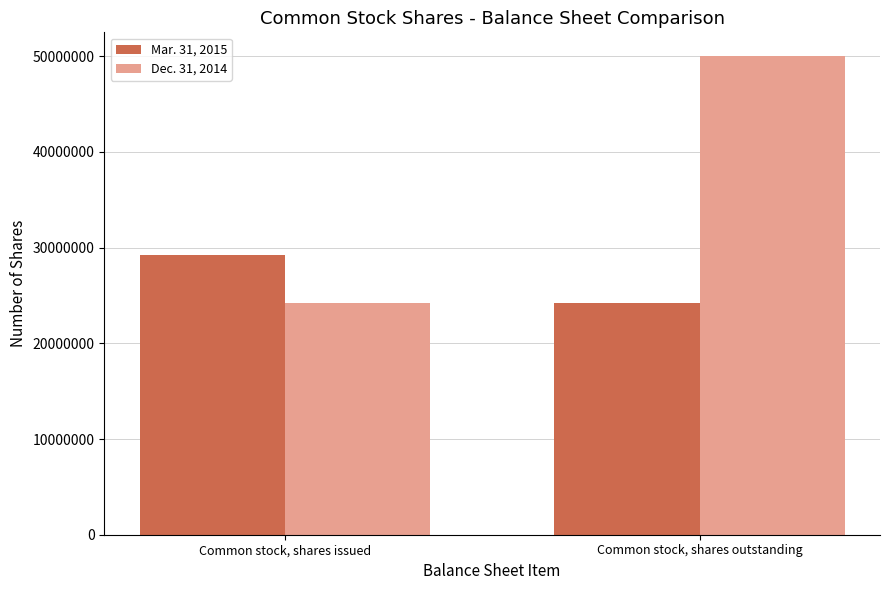

Between Common stock, shares issued and Common stock, shares outstanding, which series saw the biggest shift?

Dec. 31, 2014